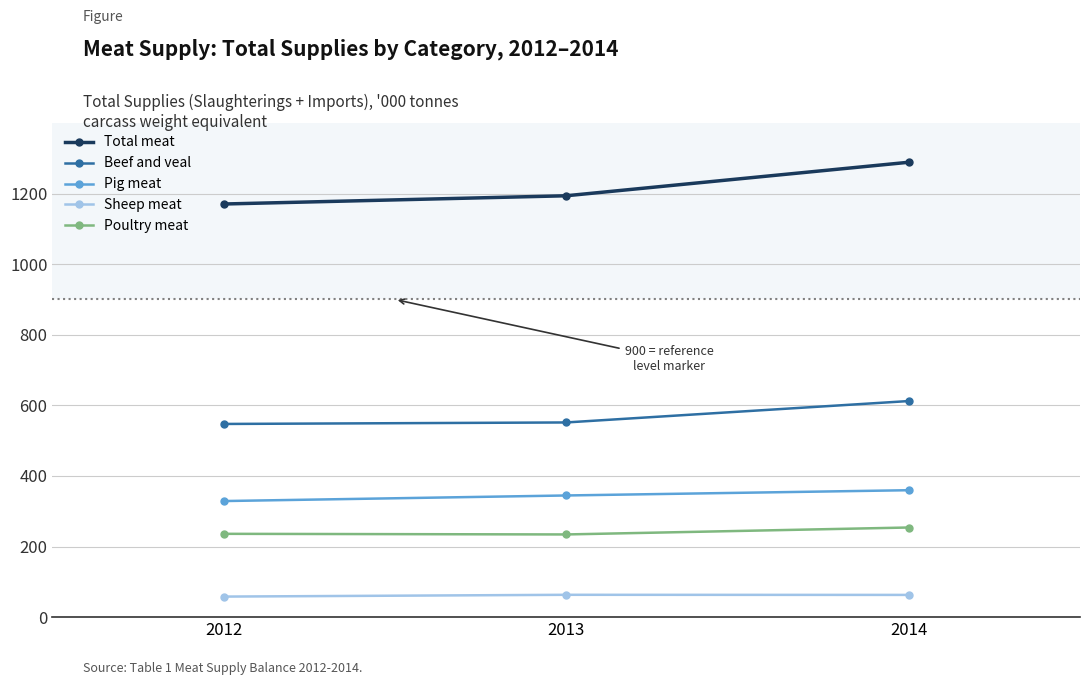

What is the value of the Total meat point at the 1st from the left?

1170.5